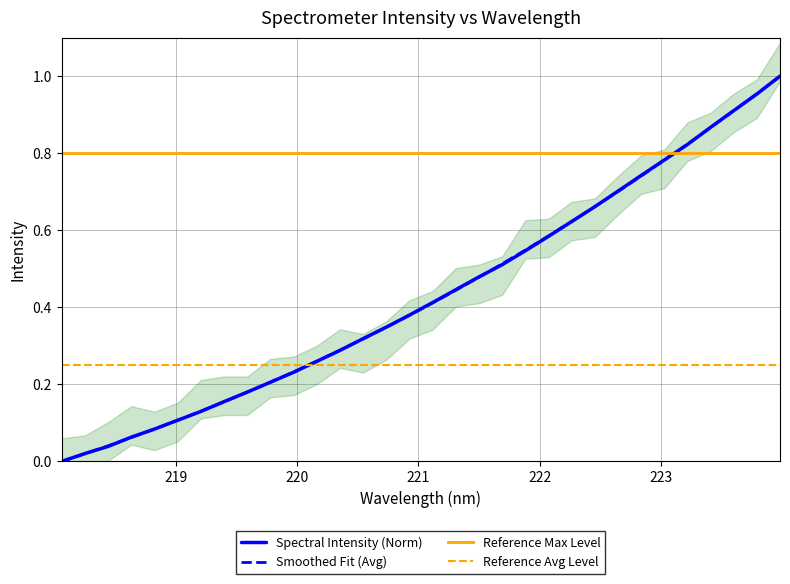

After their last crossing, which series has the higher values: Spectral Intensity (Norm) or Reference Max Level?

Spectral Intensity (Norm)